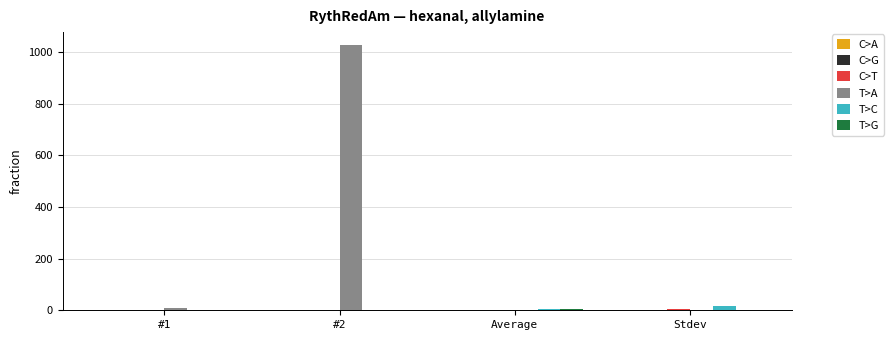

What is the maximum value shown in the chart?

1025.0